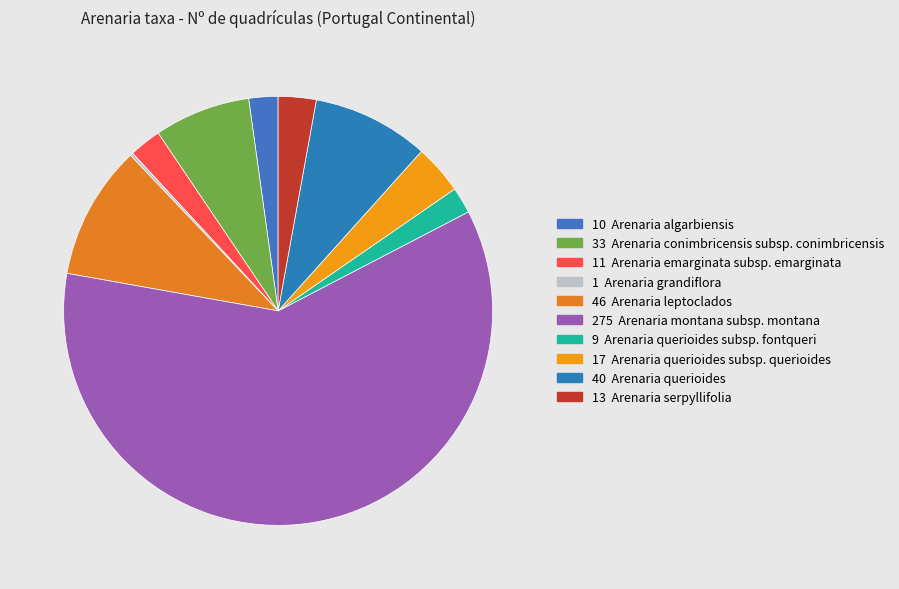

Rank the categories by value from lowest to highest.

Arenaria grandiflora, Arenaria querioides subsp. fontqueri, Arenaria algarbiensis, Arenaria emarginata subsp. emarginata, Arenaria serpyllifolia, Arenaria querioides subsp. querioides, Arenaria conimbricensis subsp. conimbricensis, Arenaria querioides, Arenaria leptoclados, Arenaria montana subsp. montana